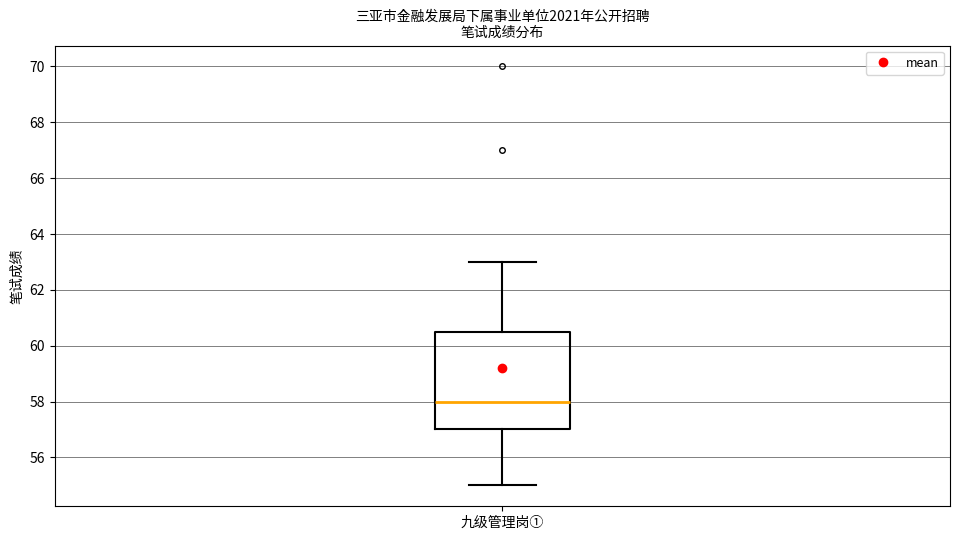

Read this box plot against the y-axis: the position of the median line, the range covered by the box, and the ends of both whiskers. The values are not printed on the chart, so give them approximately, as read against the axis.

median 58.0, box 57.0 to 60.6, whiskers 55.0 to 63.0